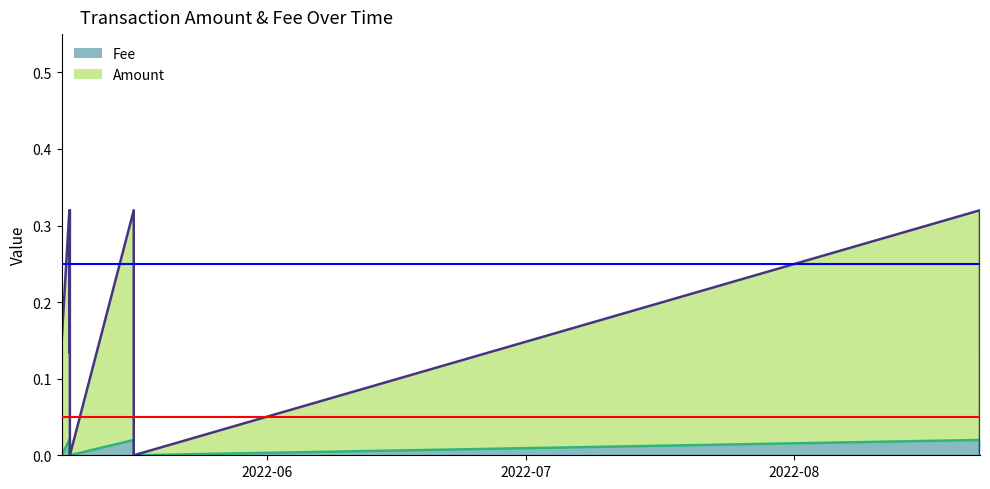

What is the difference between the maximum and minimum values in the Amount series?

0.3